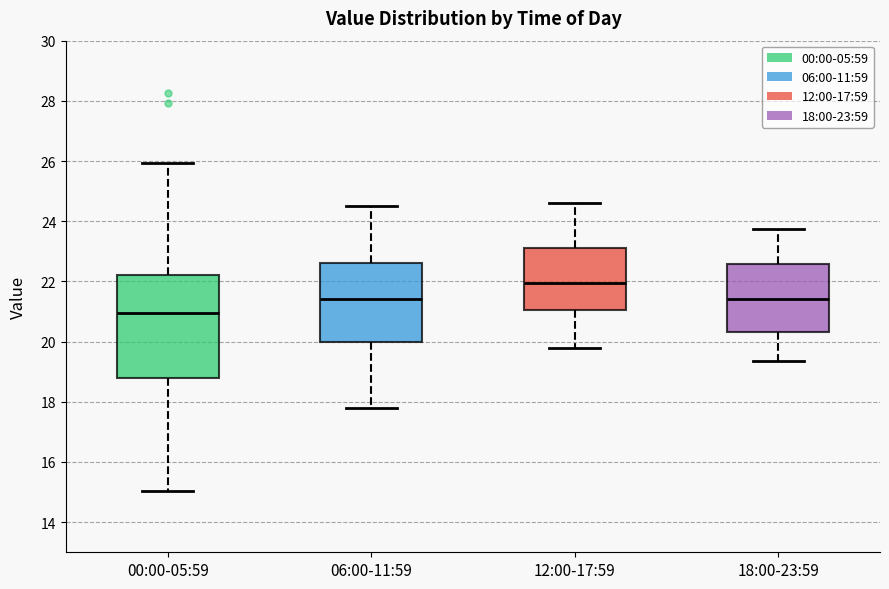

Reading left to right, read every box against the y-axis: the position of its median line, the range the box covers, and the ends of its whiskers. The values are not printed on the chart, so give them approximately, as read against the axis.

00:00-05:59: median 21.0, box 18.8 to 22.2, whiskers 15.0 to 26.0
06:00-11:59: median 21.4, box 20.0 to 22.6, whiskers 17.8 to 24.6
12:00-17:59: median 22.0, box 21.0 to 23.2, whiskers 19.8 to 24.6
18:00-23:59: median 21.4, box 20.4 to 22.6, whiskers 19.4 to 23.8